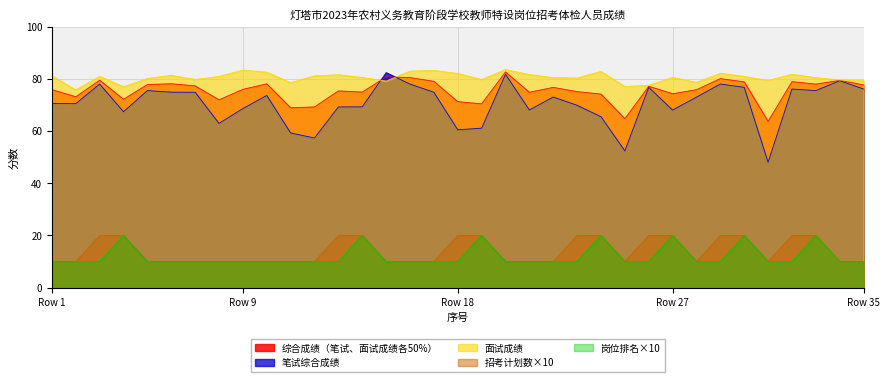

How many lines are shown in the chart?

5